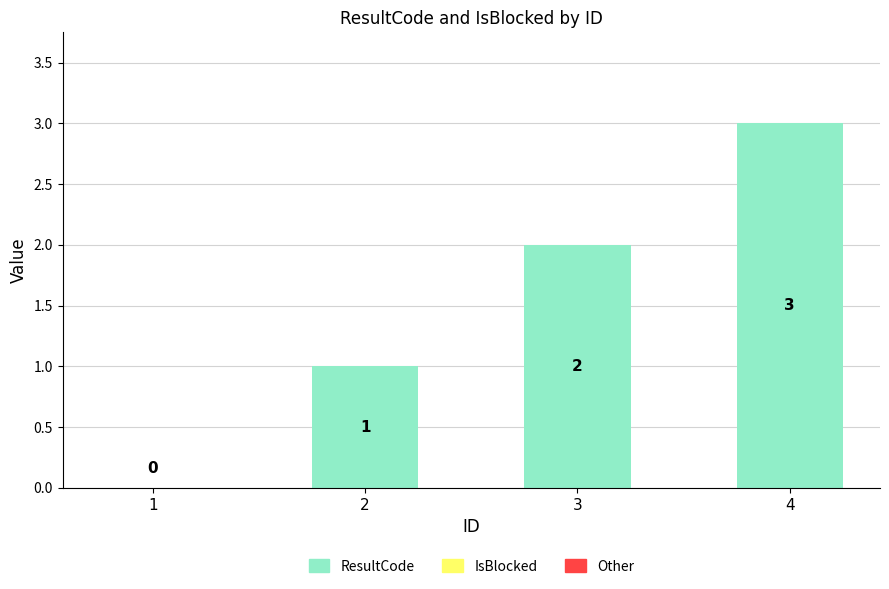

What is the sum of all values?

6